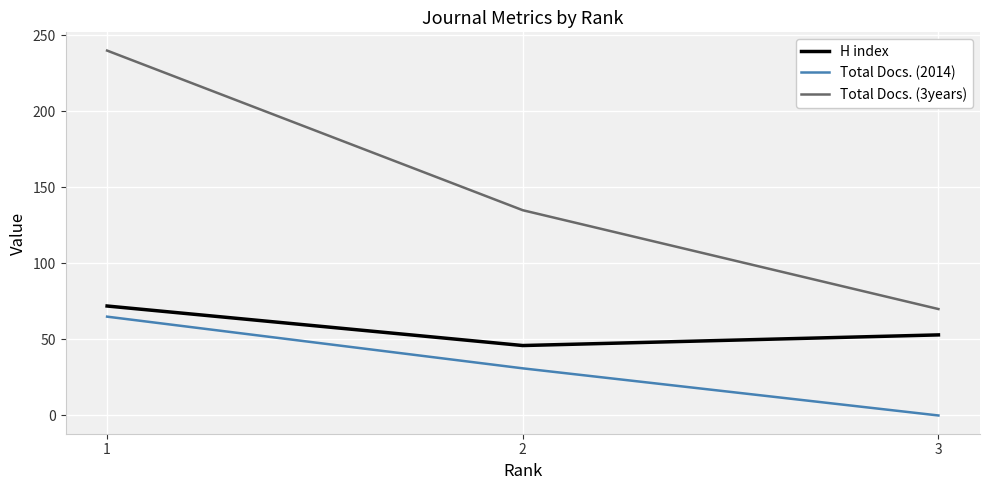

What is the total value across all series at 1?

377